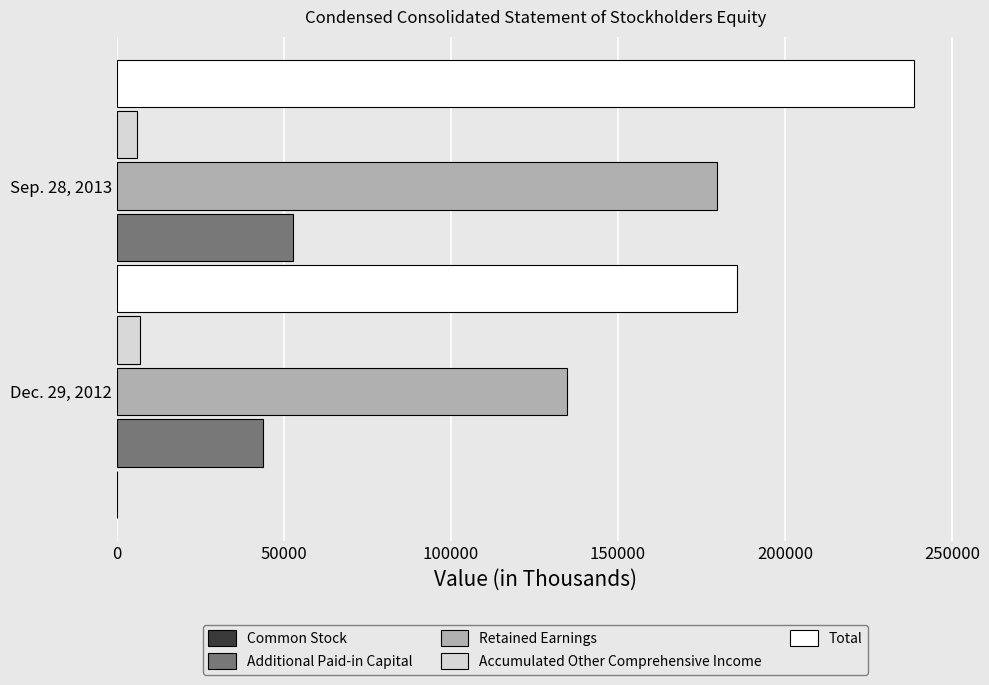

What are all the series names shown in the legend?

Common Stock, Additional Paid-in Capital, Retained Earnings, Accumulated Other Comprehensive Income, Total